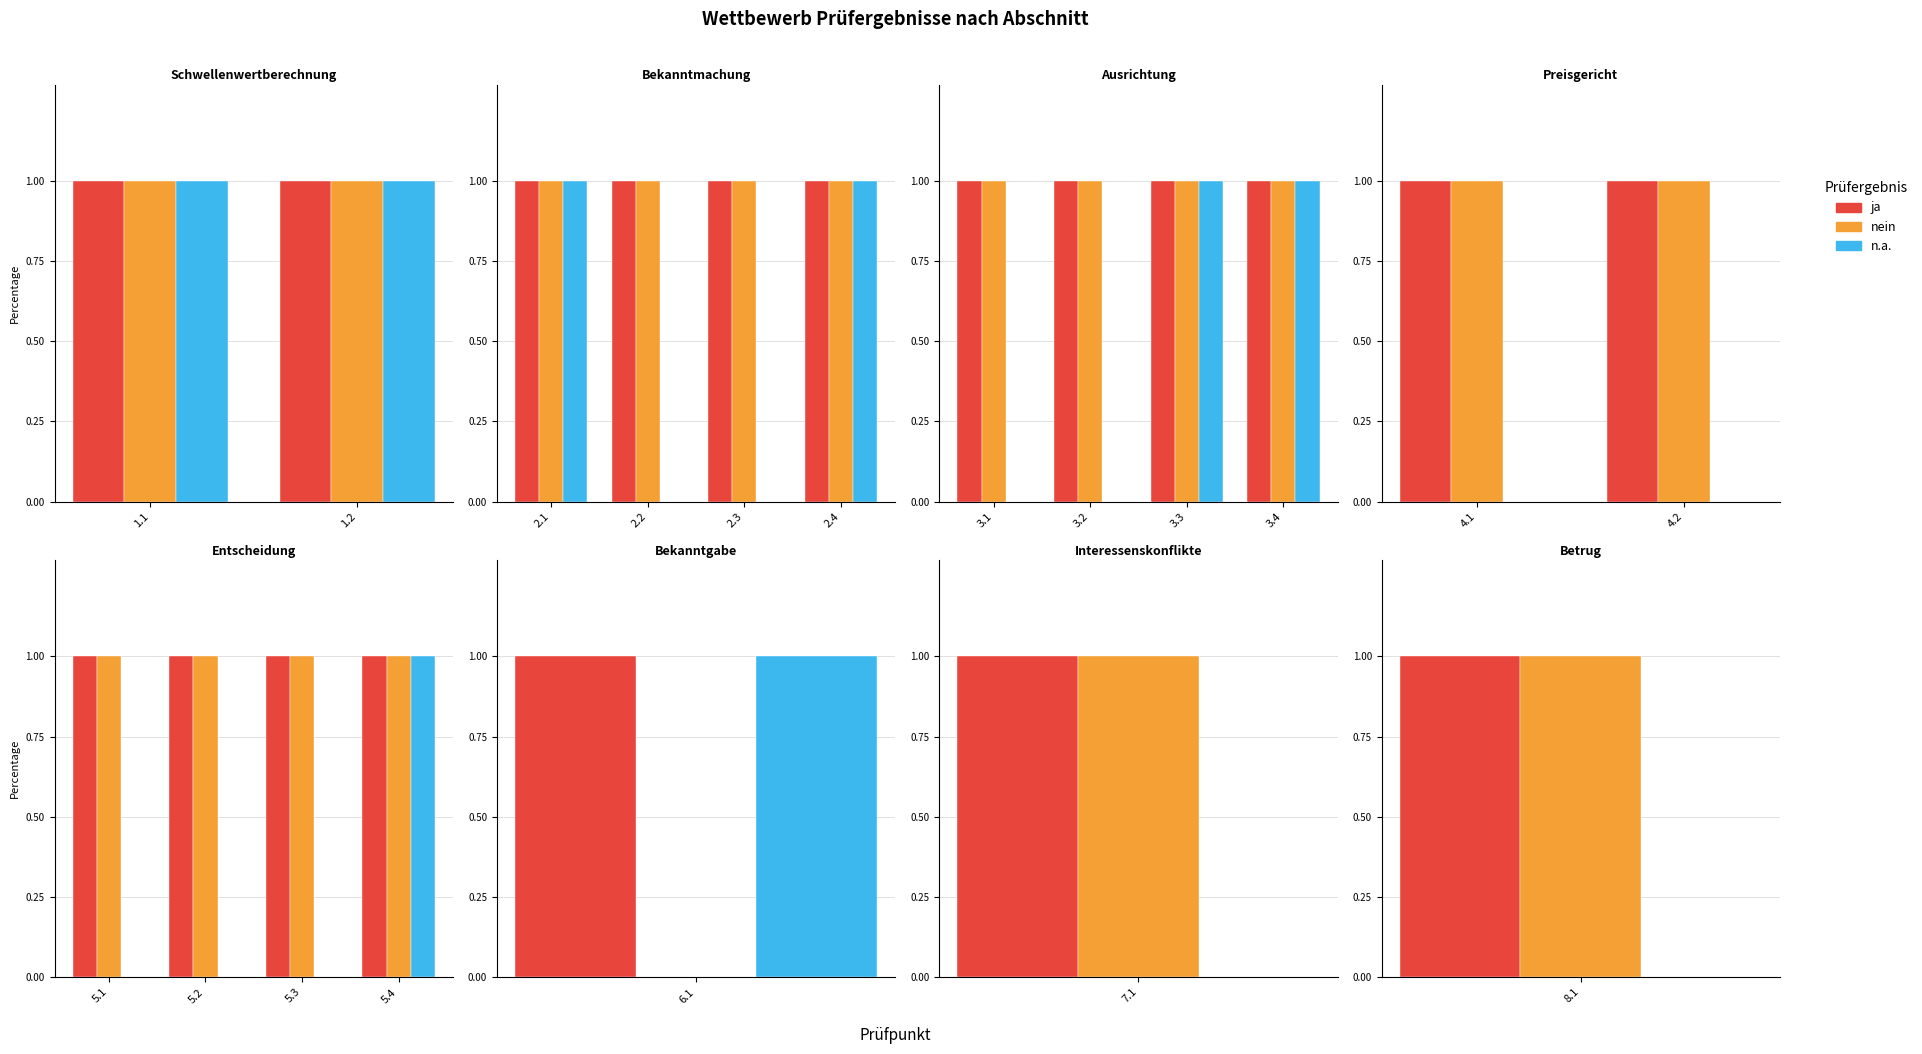

Rank the series by their maximum value, from lowest to highest.

ja, nein, n.a.